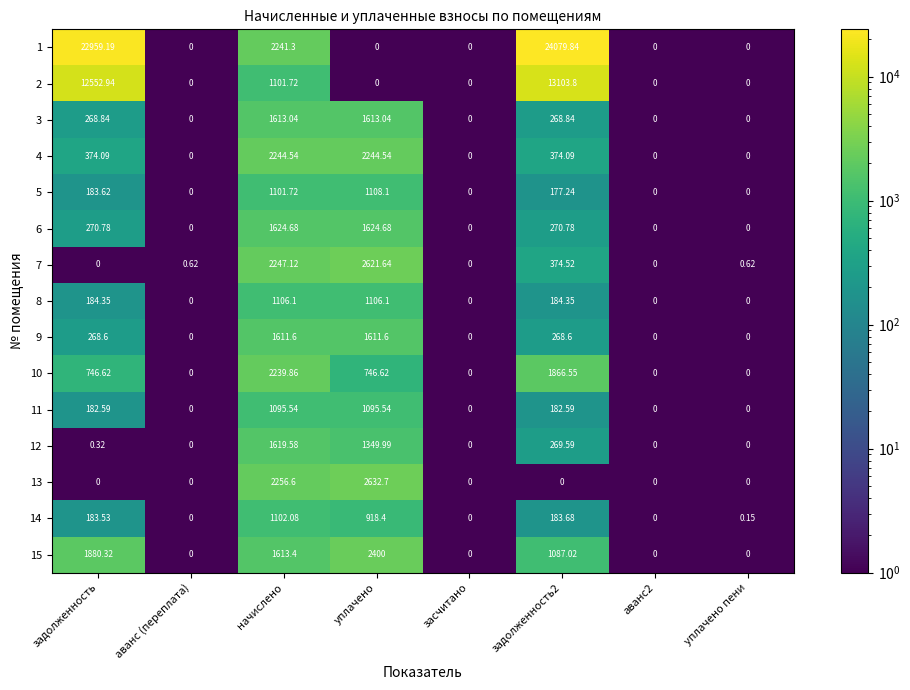

Is the value of 10 at засчитано greater than the value of 13 at уплачено?

No